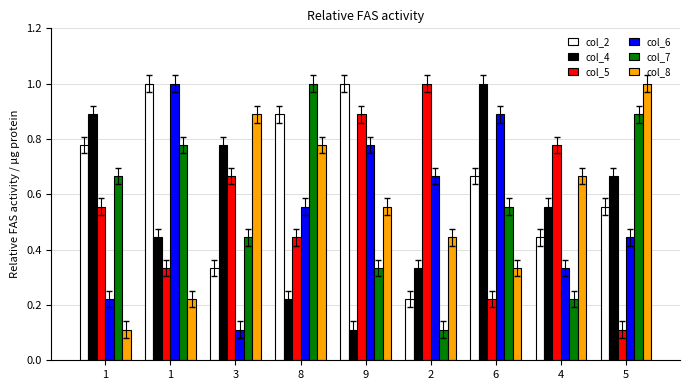

Which category has the highest value across all series?

1